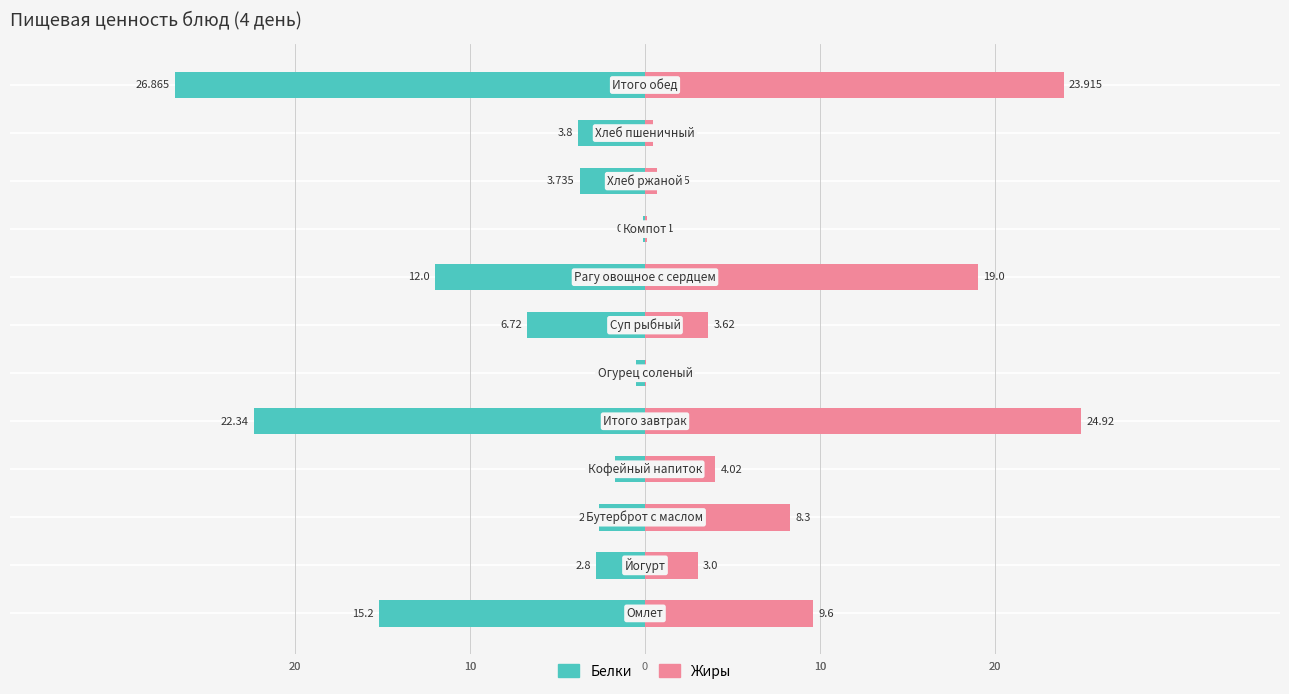

Is it true that Белки equals -0.2 at 5?

False